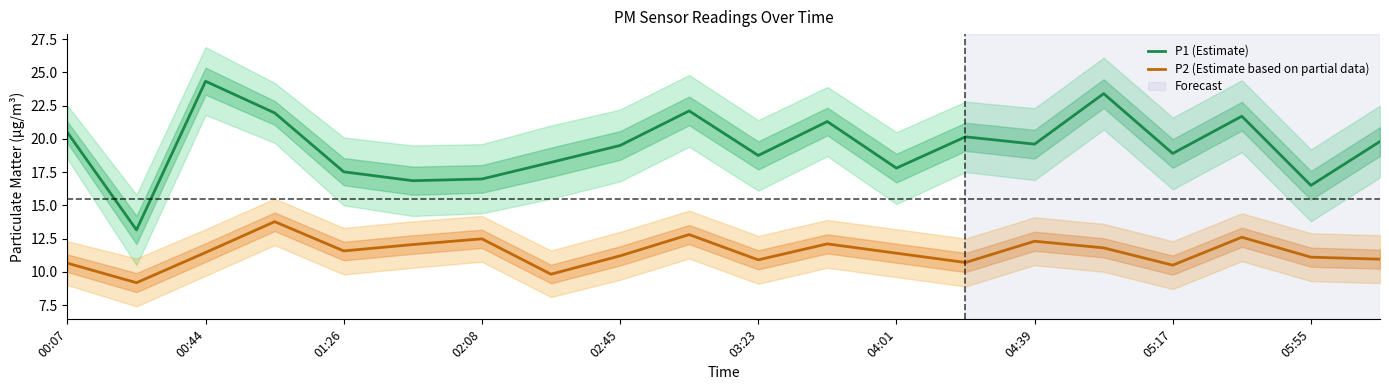

What is the average value of the P2 (Estimate based on partial data) series?

11.5